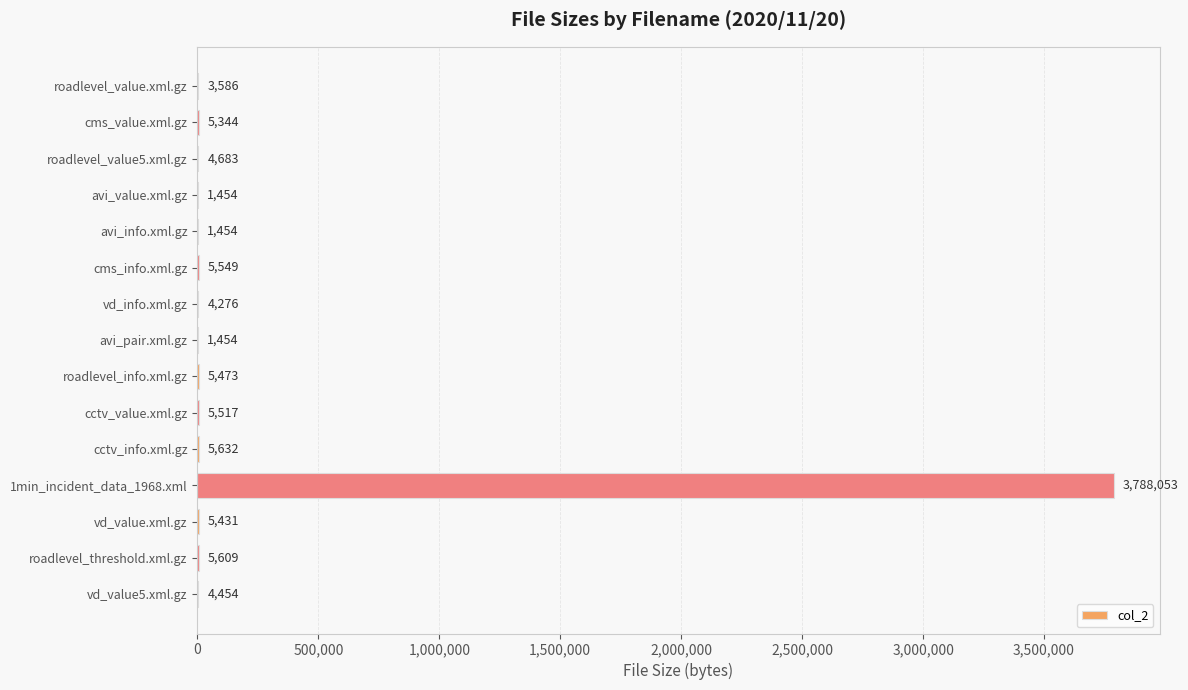

What is the change in value from avi_pair.xml.gz to vd_value.xml.gz?

+3977